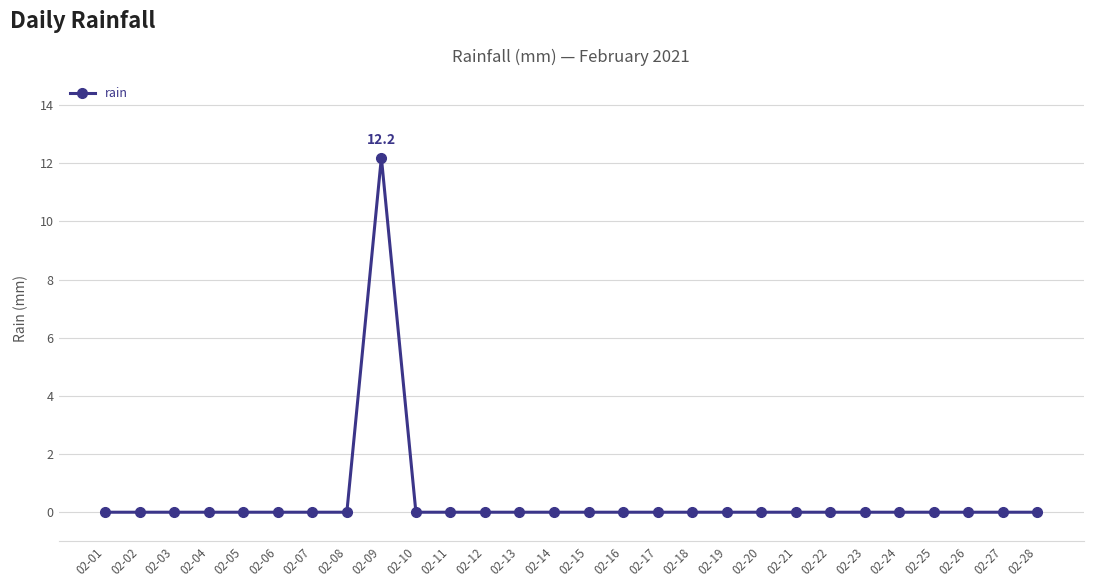

The value at 02-04 is 0.0. True or false?

True